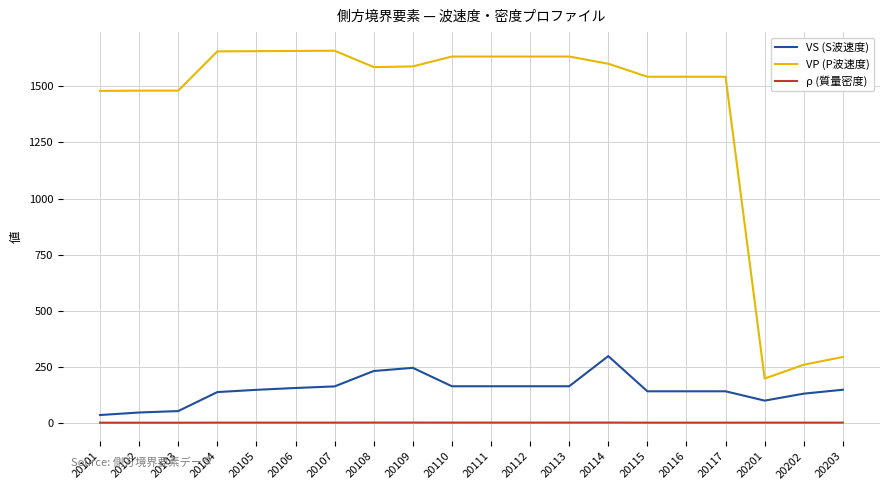

Is this an area chart (filled region under the line)?

No